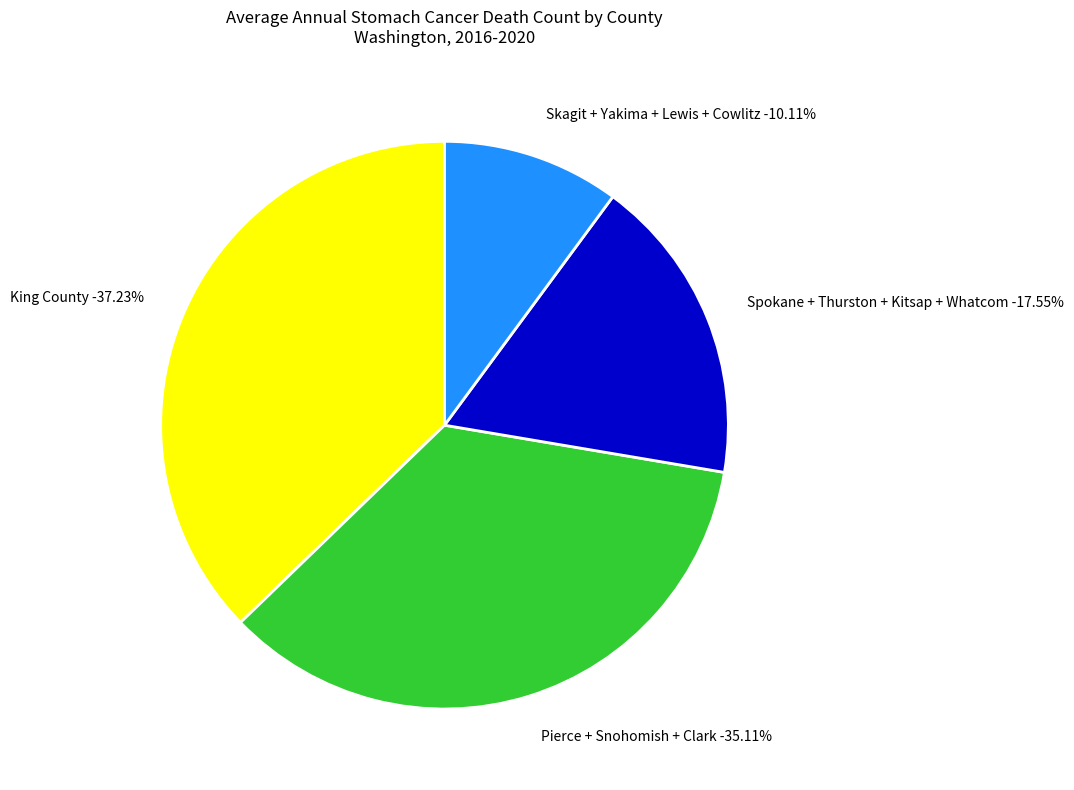

To the nearest percent, what portion does Lewis County represent?

2%